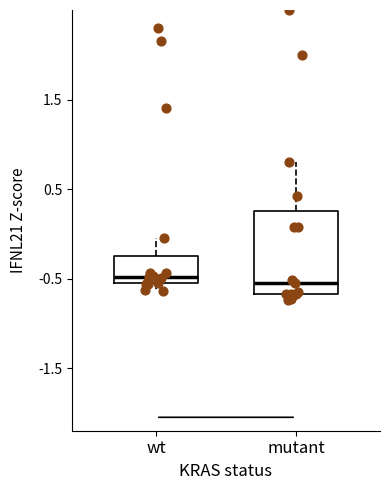

Reading left to right, read every box against the y-axis: the position of its median line, the range the box covers, and the ends of its whiskers. The values are not printed on the chart, so give them approximately, as read against the axis.

wt: median -0.5, box -0.6 to -0.2, whiskers -0.6 (just below the box's lower edge) to -0.1
mutant: median -0.5, box -0.7 to 0.2, whiskers -0.7 (just below the box's lower edge) to 0.8